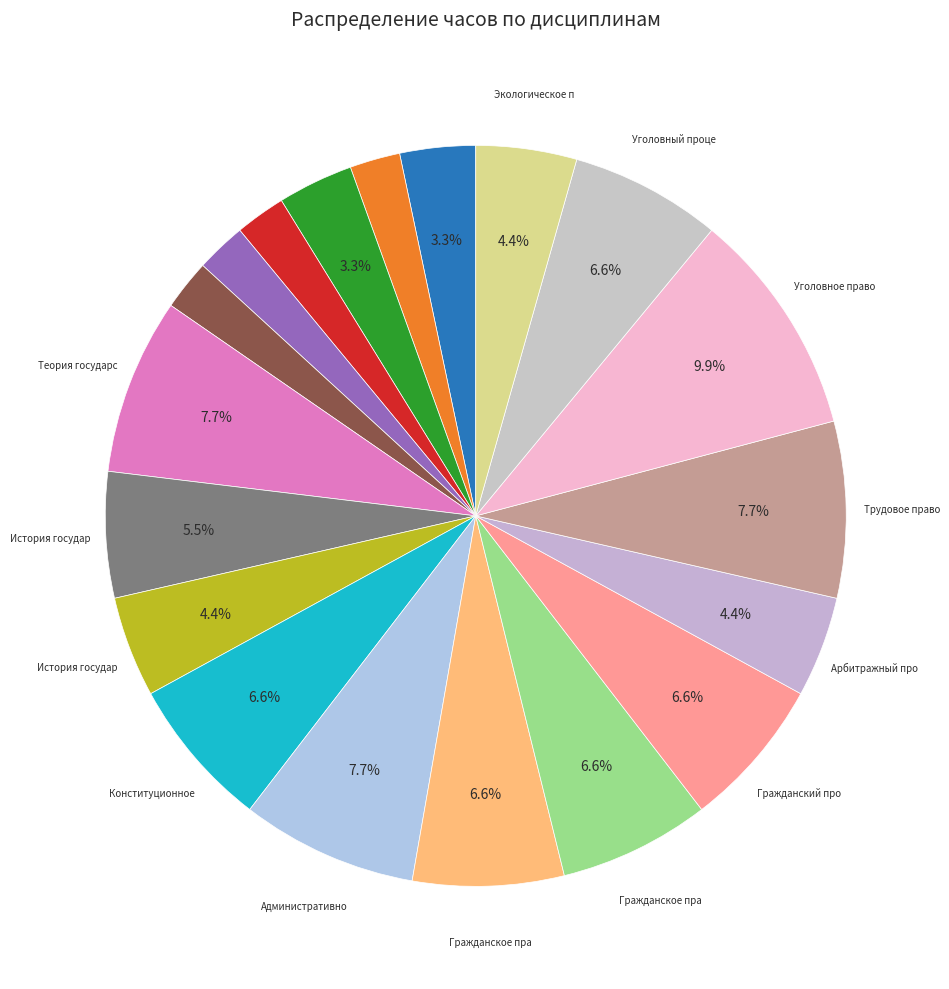

Rank the categories by value from highest to lowest.

Уголовное право, Теория государства и права, Административное право, Трудовое право, Конституционное право, Гражданское право, Гражданское право (особенная часть), Гражданский процесс, Уголовный процесс, История государства и права России, История государства и права зарубежных стран, Арбитражный процесс, Экологическое право, Философия, Иностранный язык в сфере юриспруденции, Иностранный язык, Экономика, Профессиональная этика, Безопасность жизнедеятельности